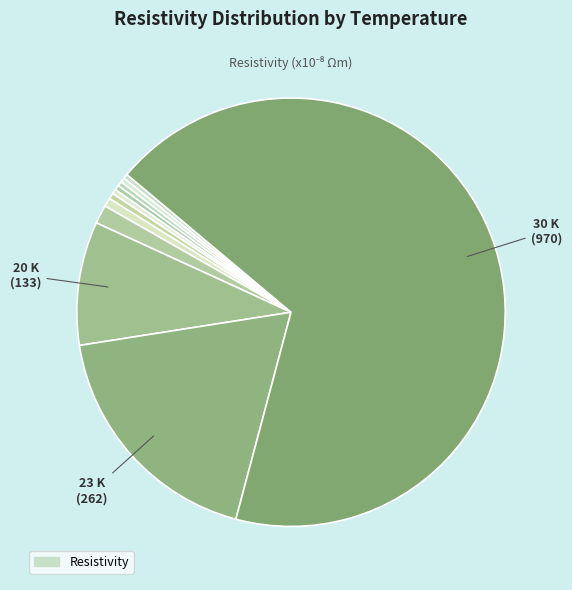

Does any single category account for the majority?

Yes